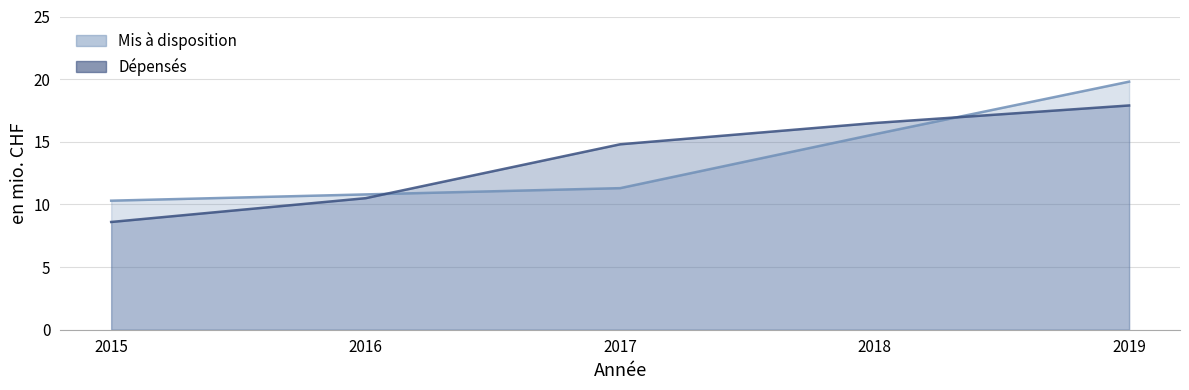

Reading right to left, list all the values displayed in this chart.

Mis à disposition: 19.8	15.6	11.3	10.8	10.3
Dépensés: 17.9	16.5	14.8	10.5	8.6